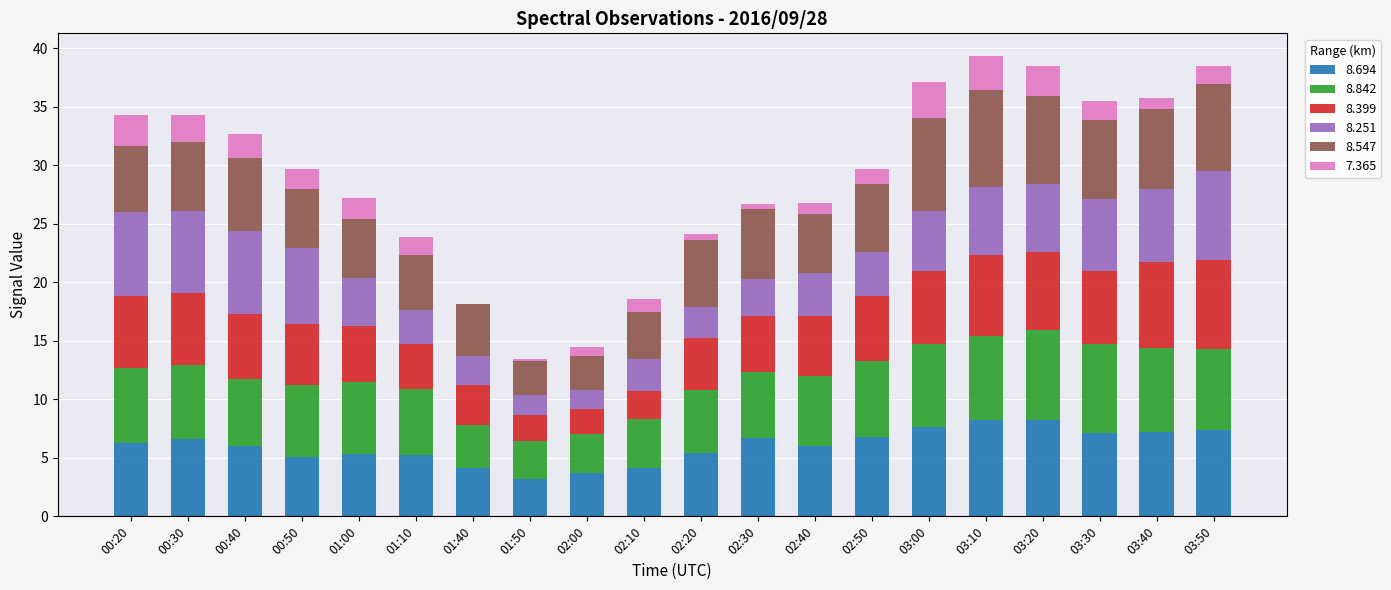

What is the total value across all series at 00:40?

32.7